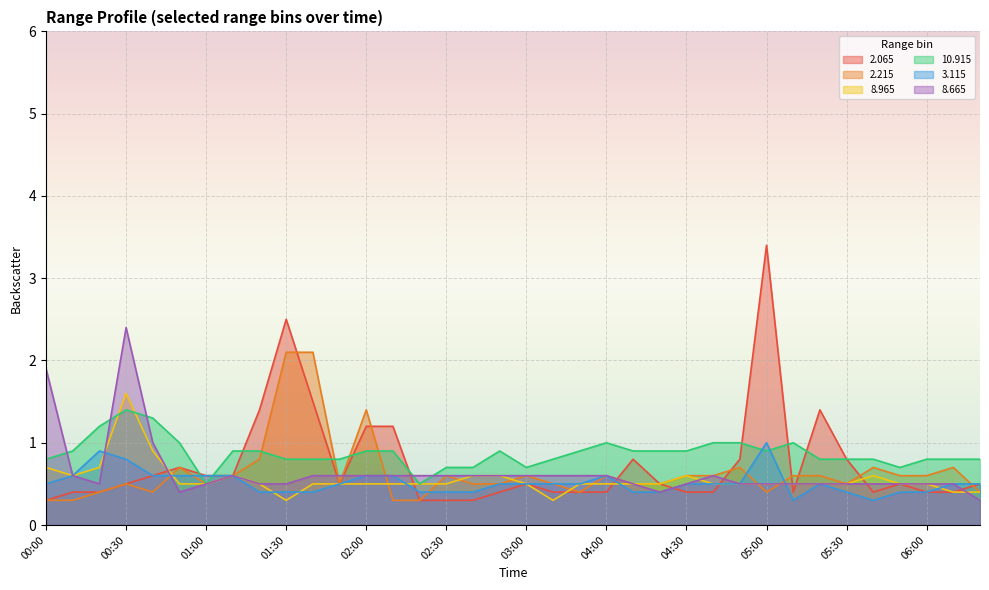

How many categories are shown in the chart?

36